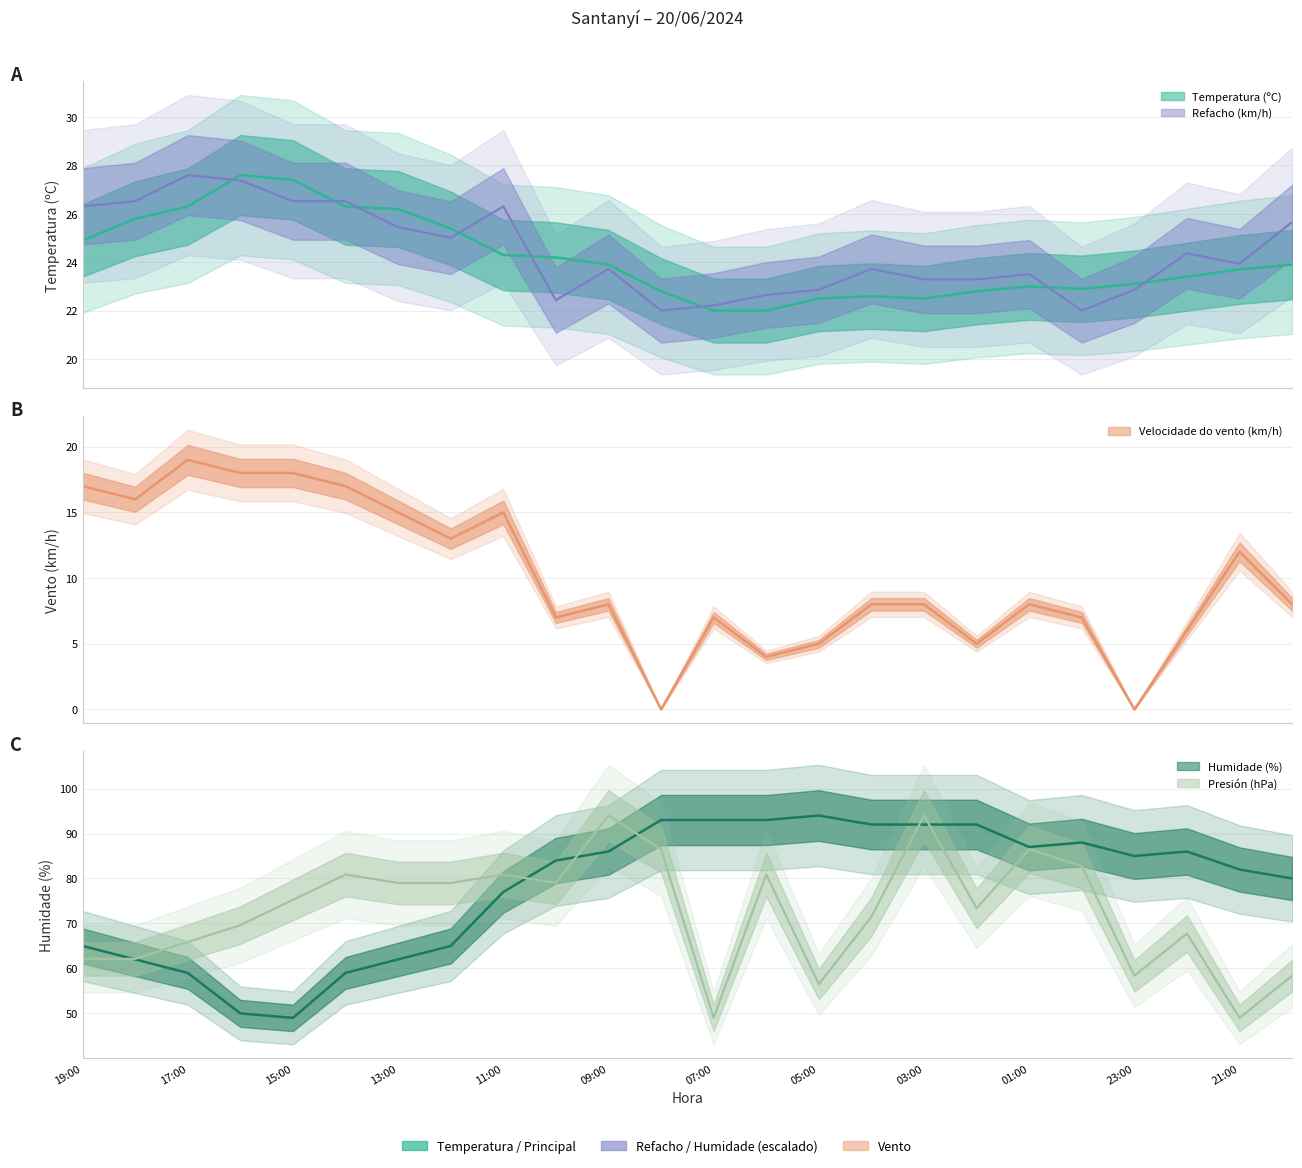

True or false: Presión (hPa) and Temperatura (ºC) cross at least once.

False